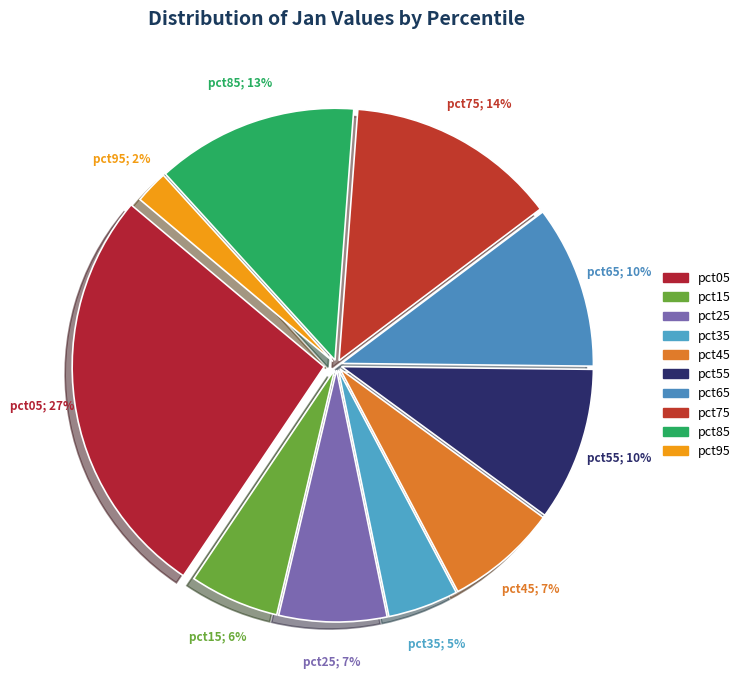

Is it true that pct25 is 1% of the pie?

False